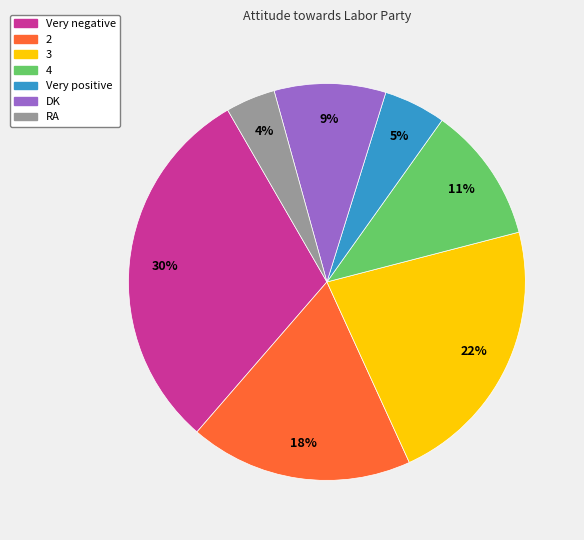

Count the number of slices in the pie.

7